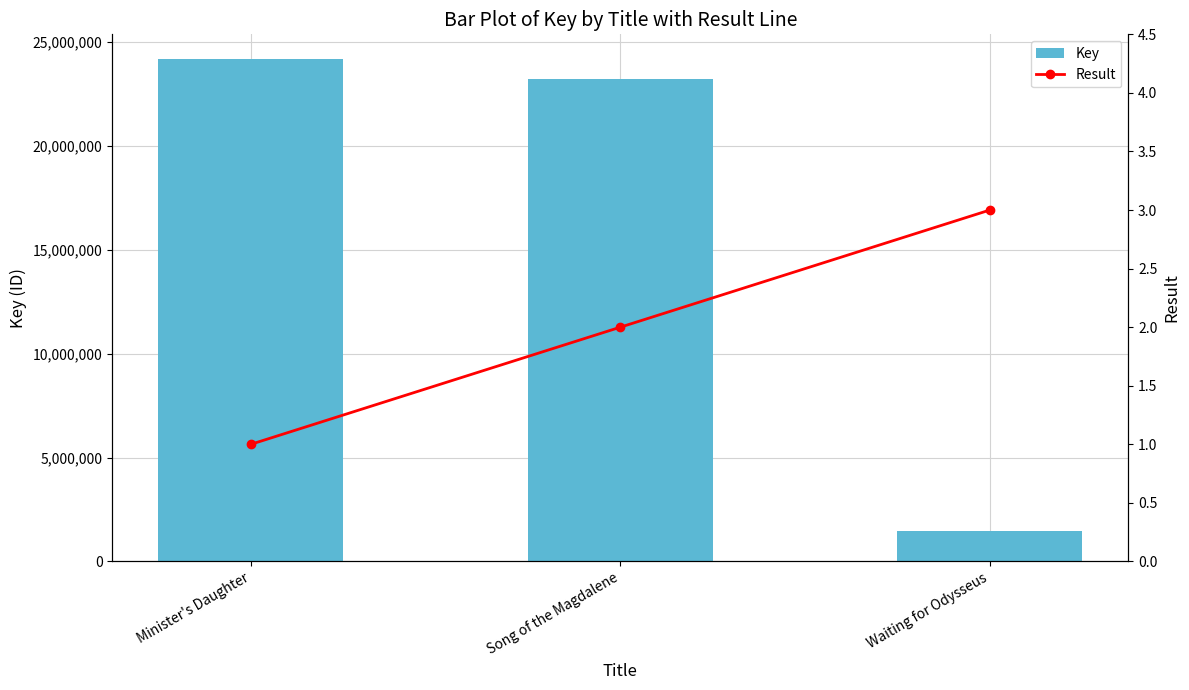

What is the maximum value shown in the chart?

24155549